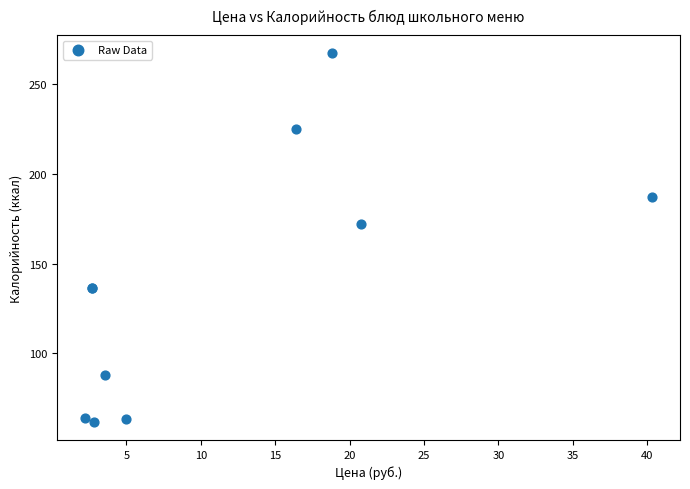

What Y value in the scatter plot is closest to 164?

171.9